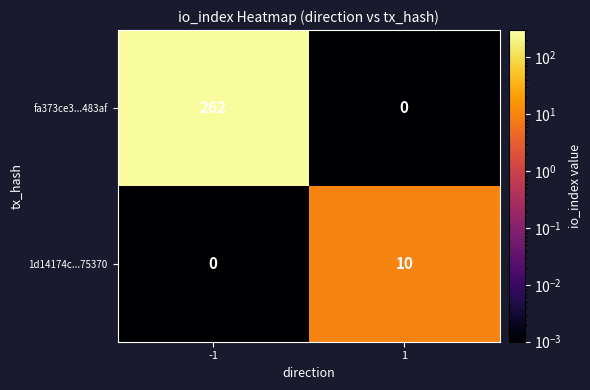

What is the total value across all series at 1?

10